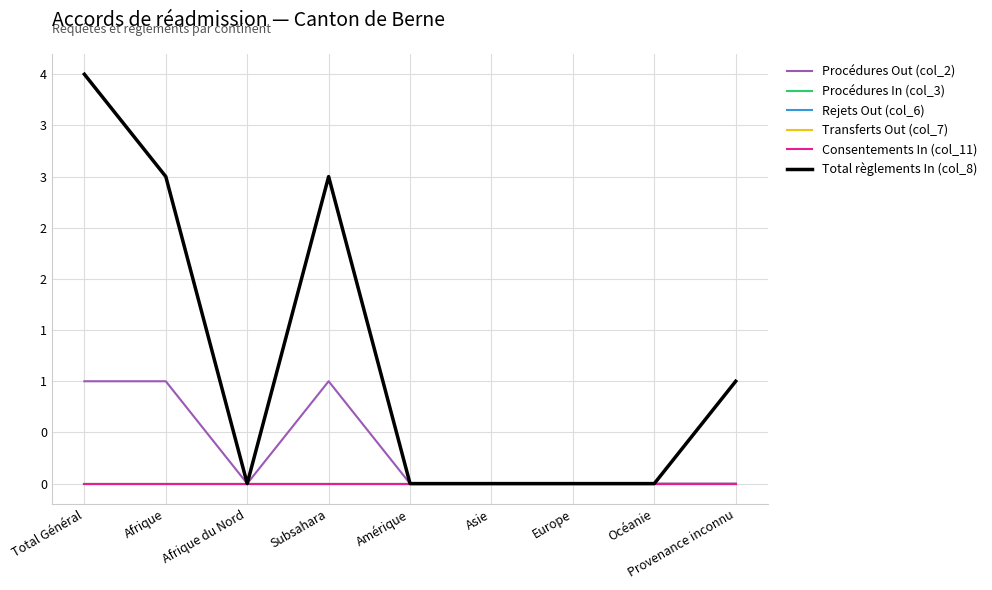

True or false: Consentements In (col_11) has more than 2 interior local peaks.

False